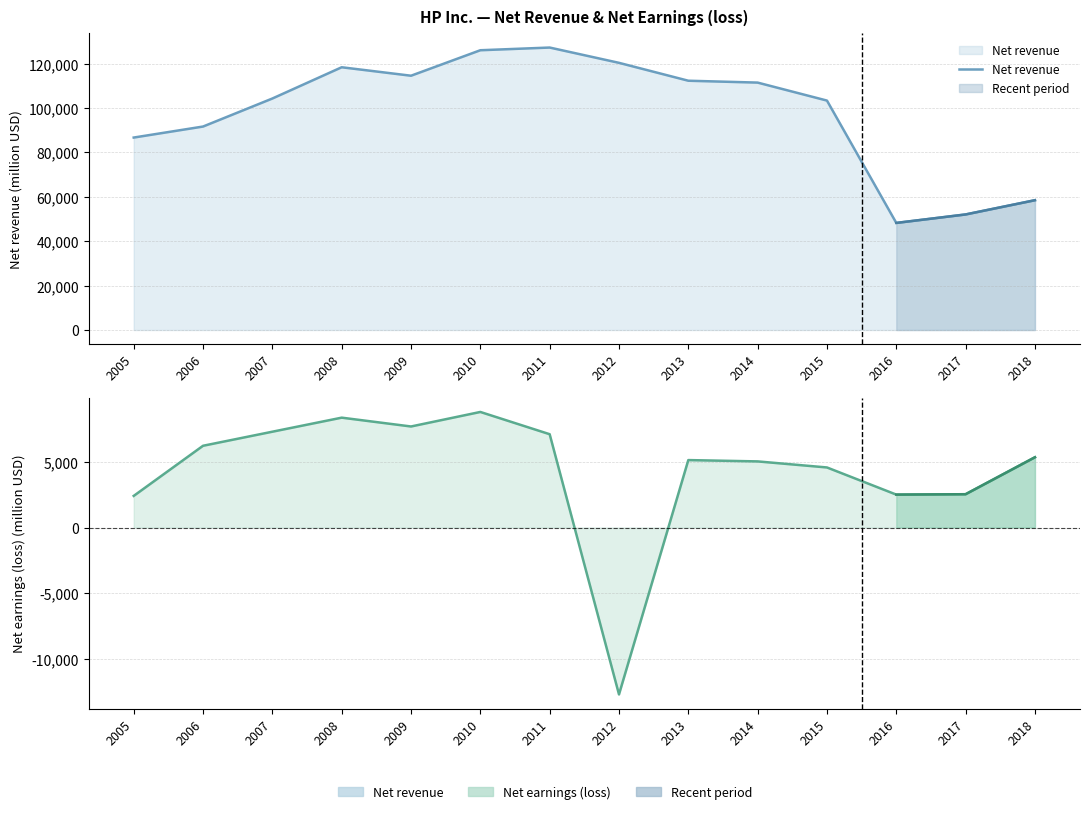

At which category does Net revenue reach its first local peak?

2008